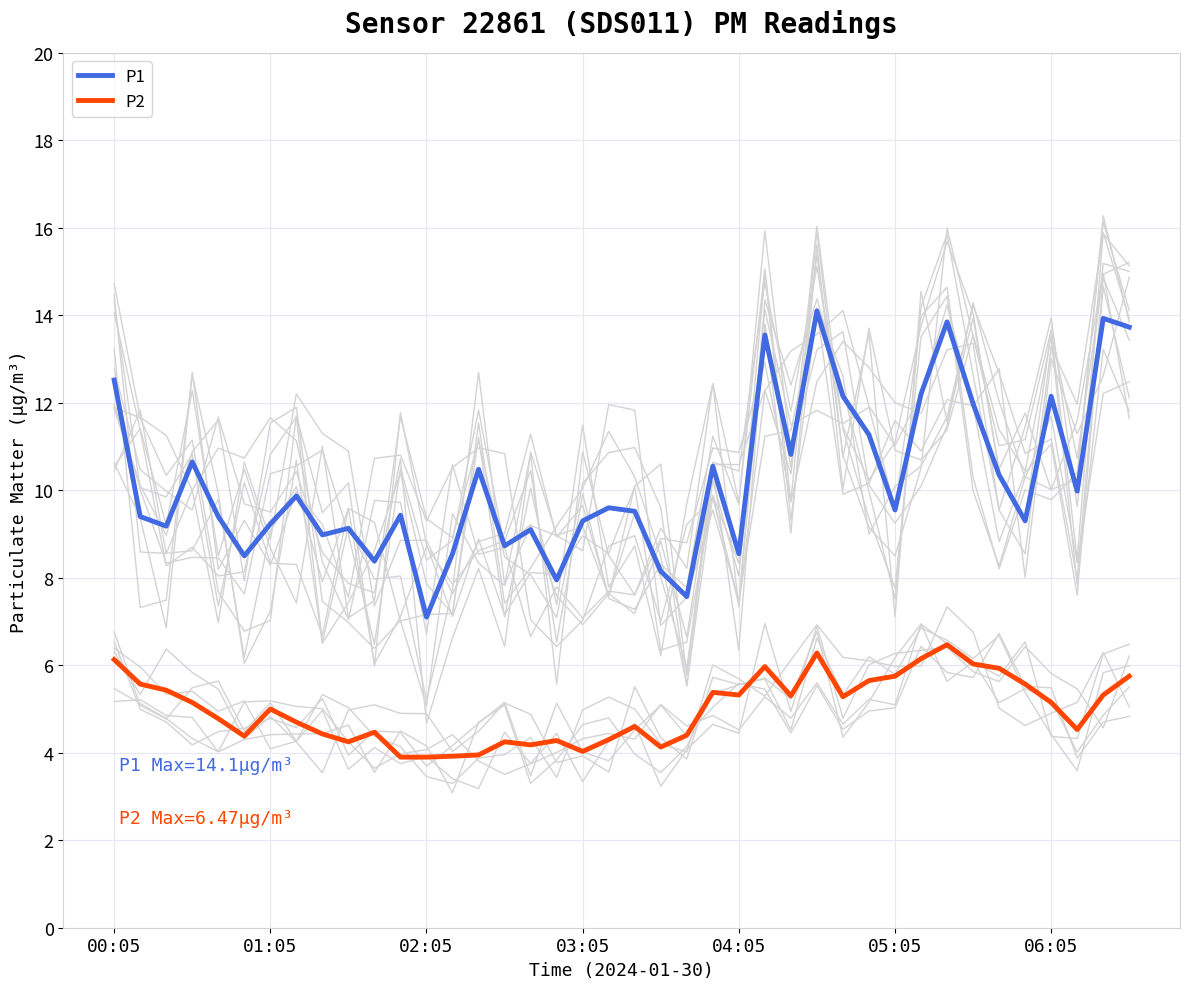

At which category is the sum across all series the highest?

27